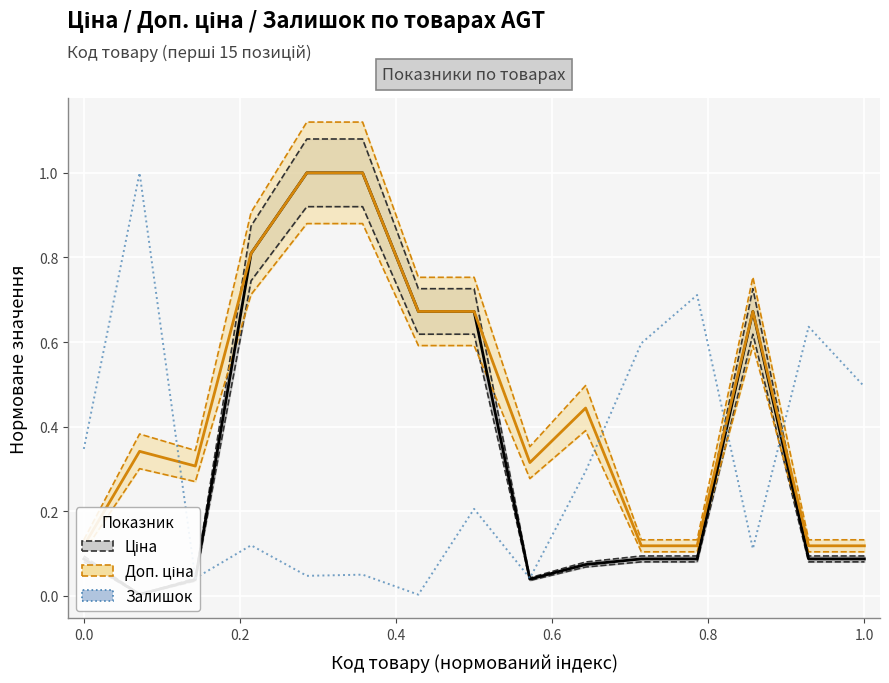

List the series in order of their overall mean, highest first.

Доп. ціна, Ціна, Залишок (норм.)